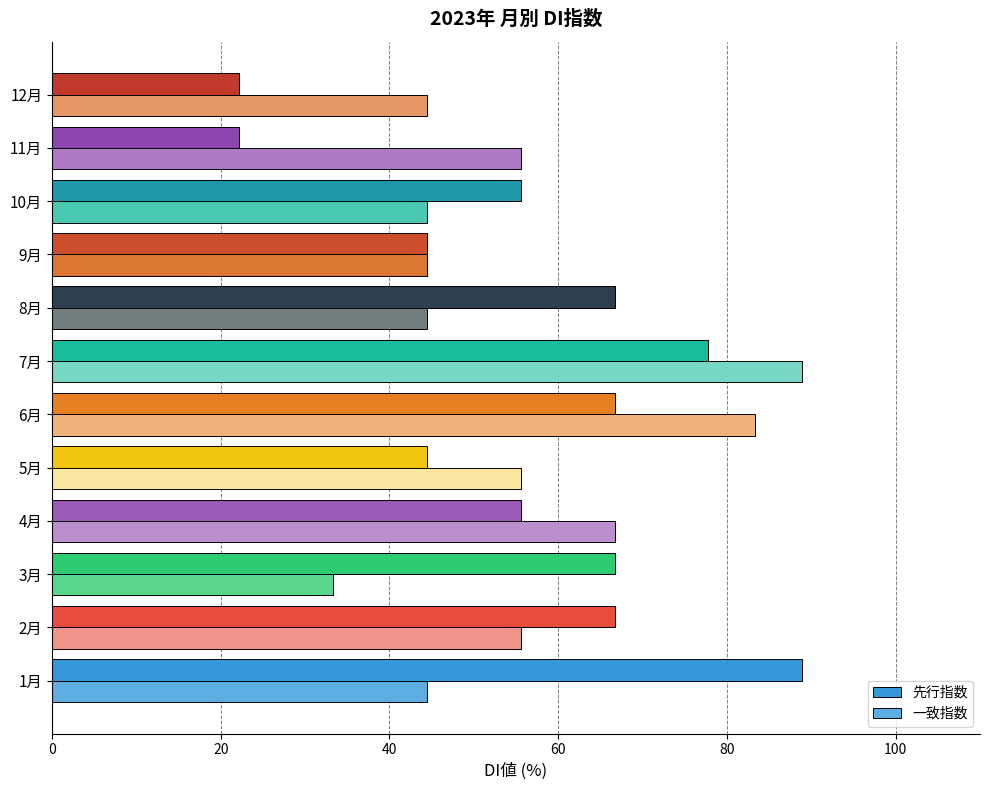

Between 1月 and 5月, which series saw the biggest shift?

先行指数